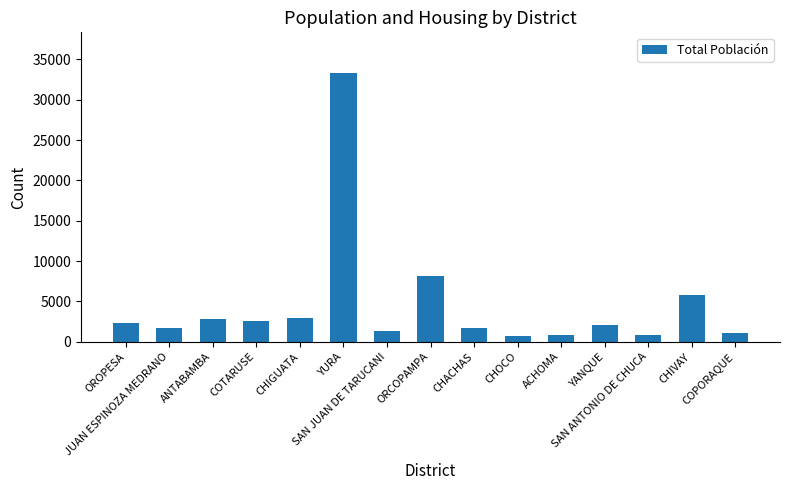

Approximately how many times larger is the value at SAN JUAN DE TARUCANI compared to CHIGUATA?

0.5